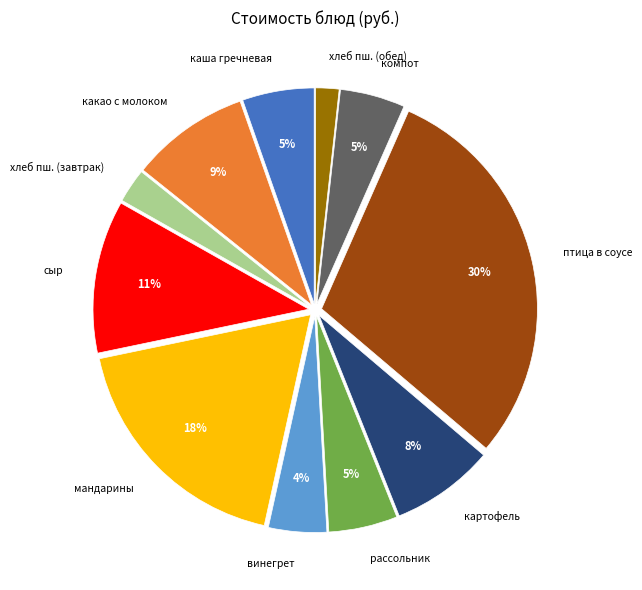

The сыр slice represents 11% of the pie. True or false?

True